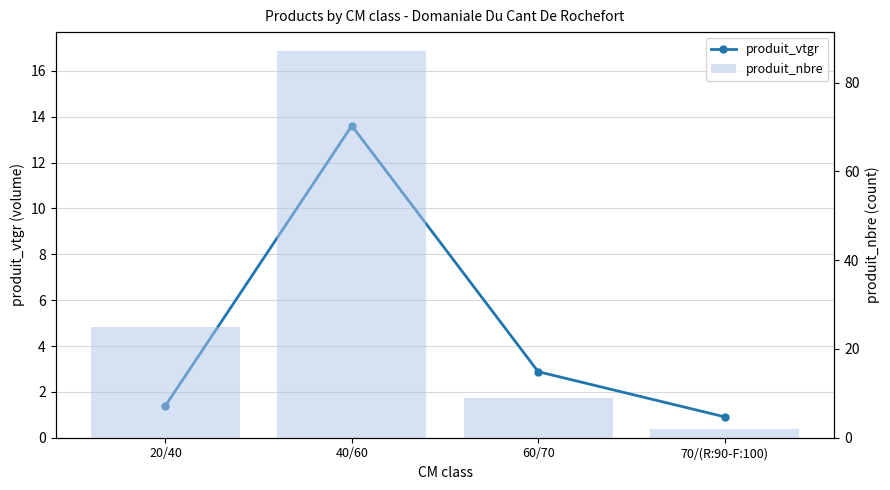

What is the smallest value displayed?

0.9